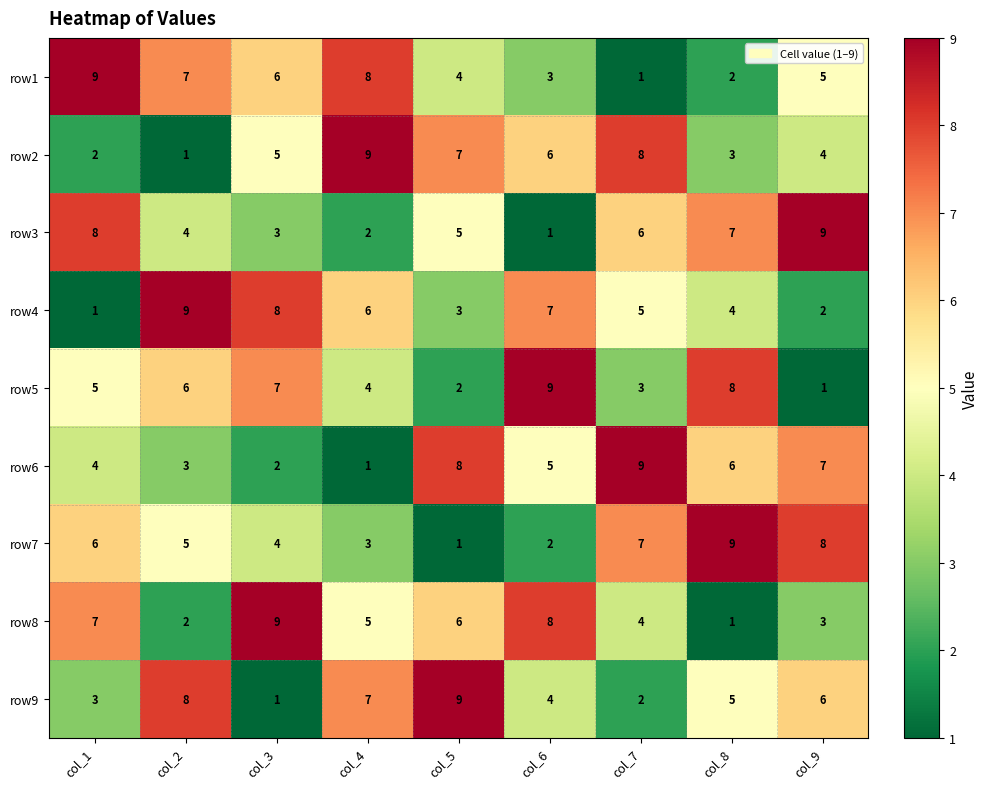

Where does the row8 series first go above 5?

col_1